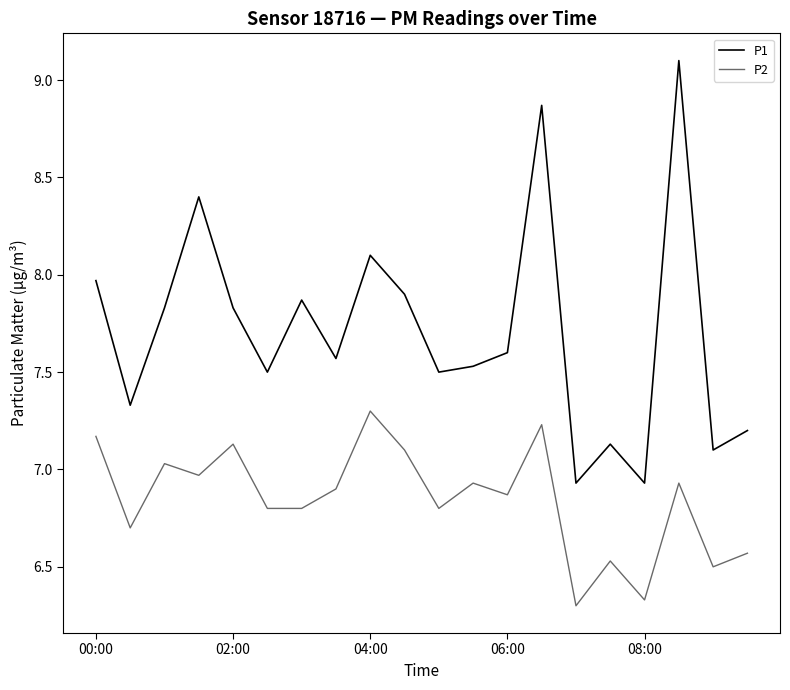

True or false: P1 and P2 cross at least once.

False